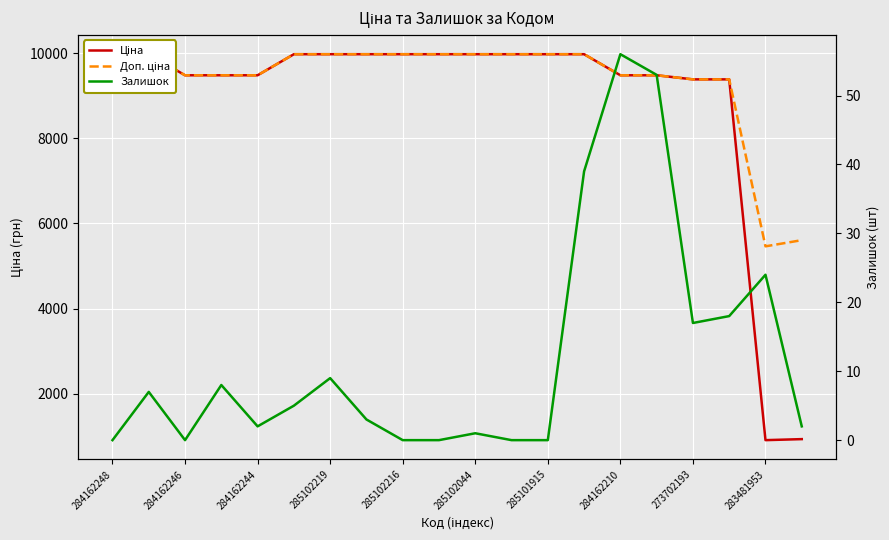

Where is the first local minimum for Доп. ціна?

283481953